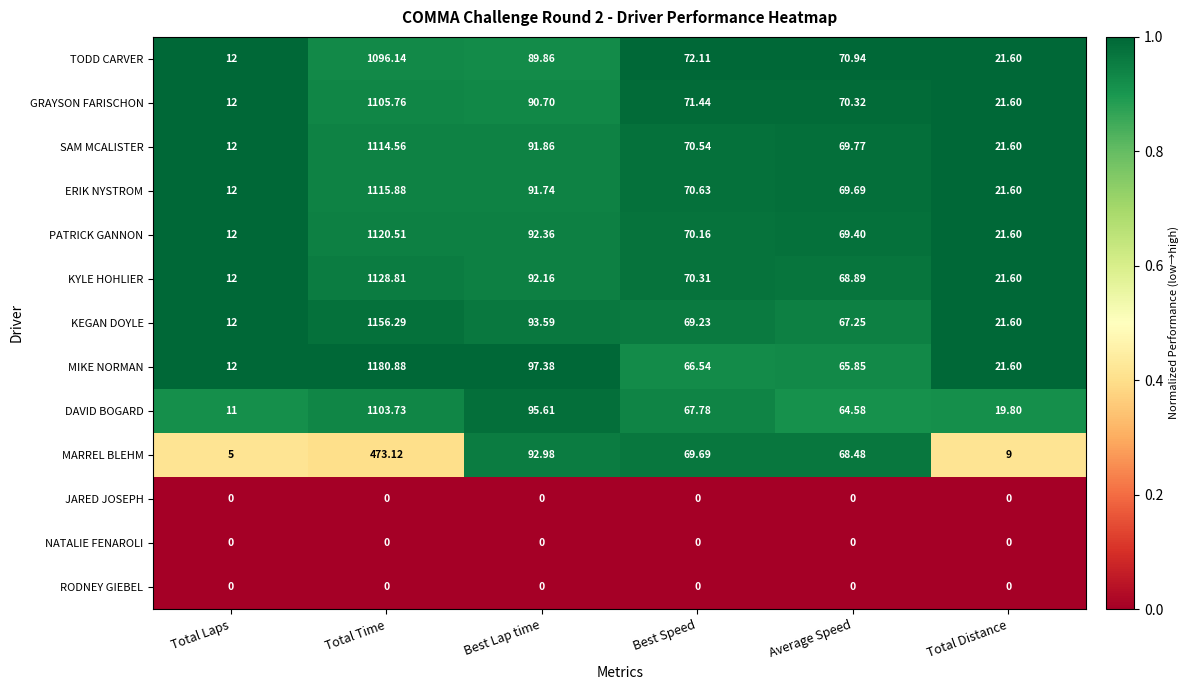

Where is MARREL BLEHM nearest to the value 239?

Best Lap time